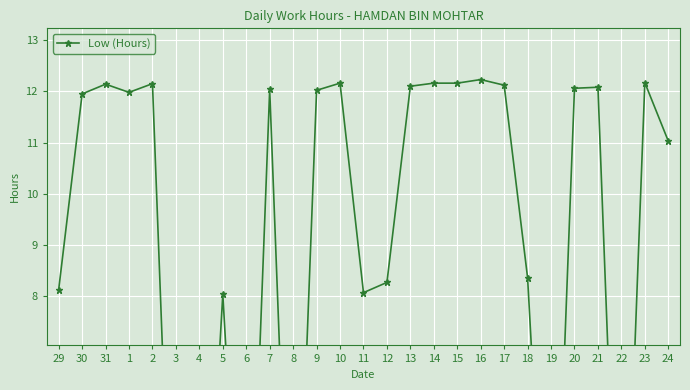

What is the label of the 13th point from the right?

12